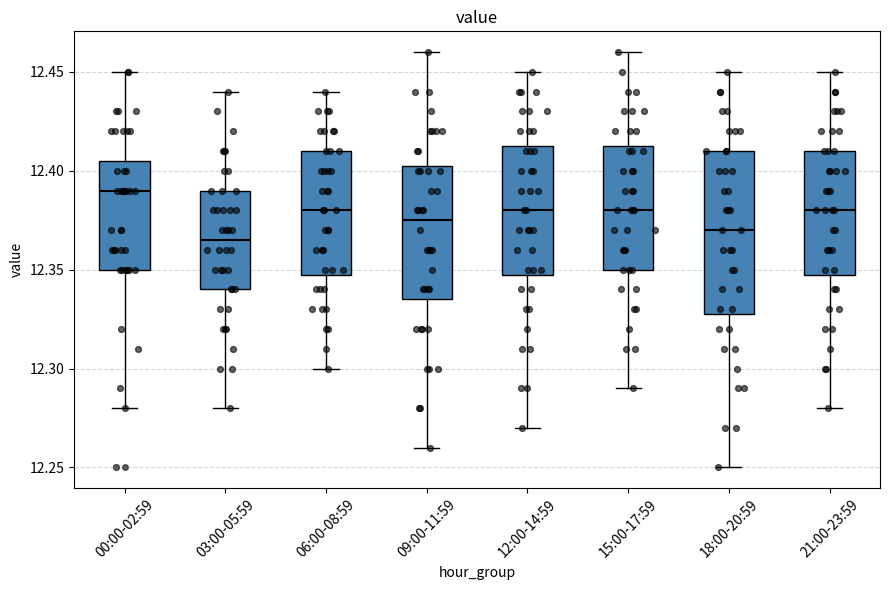

Which box is the tallest, from its lower edge to its upper edge?

18:00-20:59